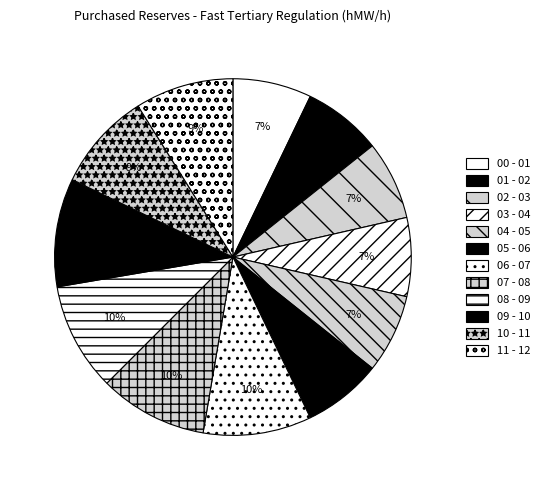

Do 01 - 02 and 11 - 12 together represent more than half of the pie?

No